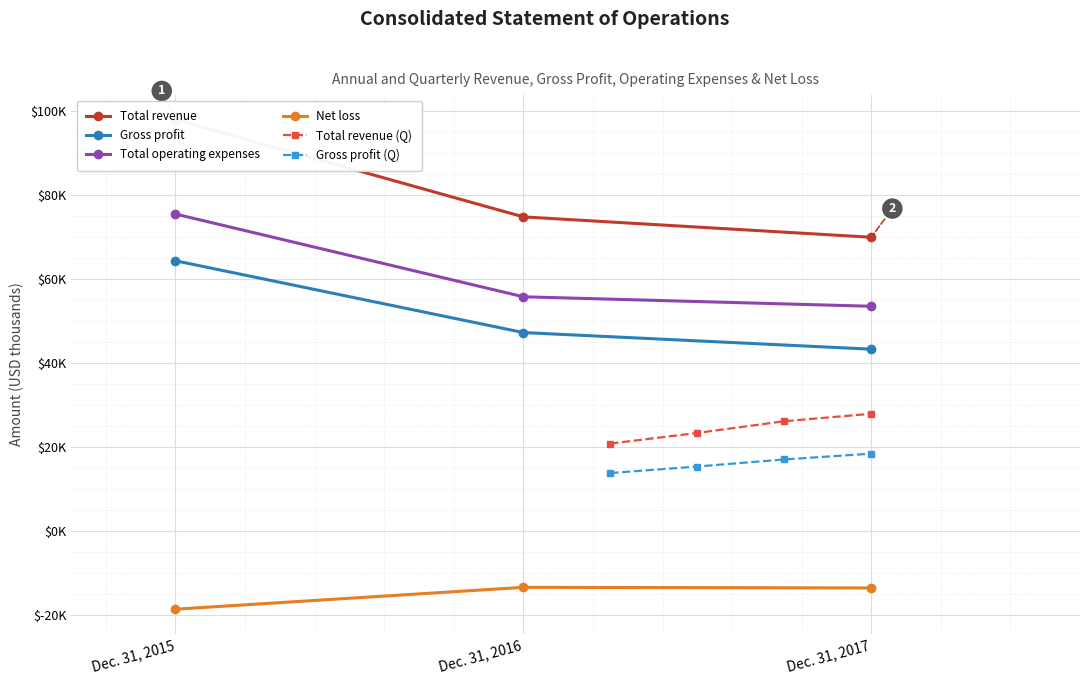

Is it true that Net loss equals -18725 at Dec. 31, 2015?

True